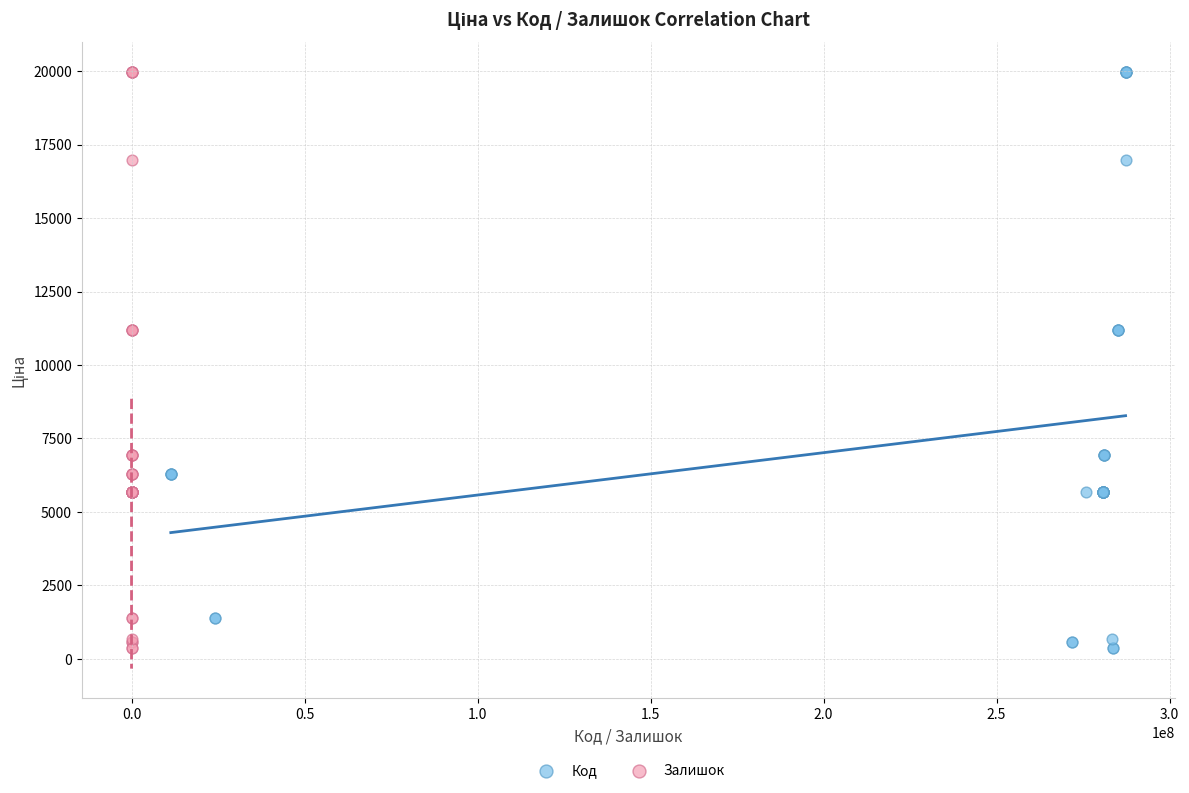

What are all the series names shown in the legend?

Код, Залишок